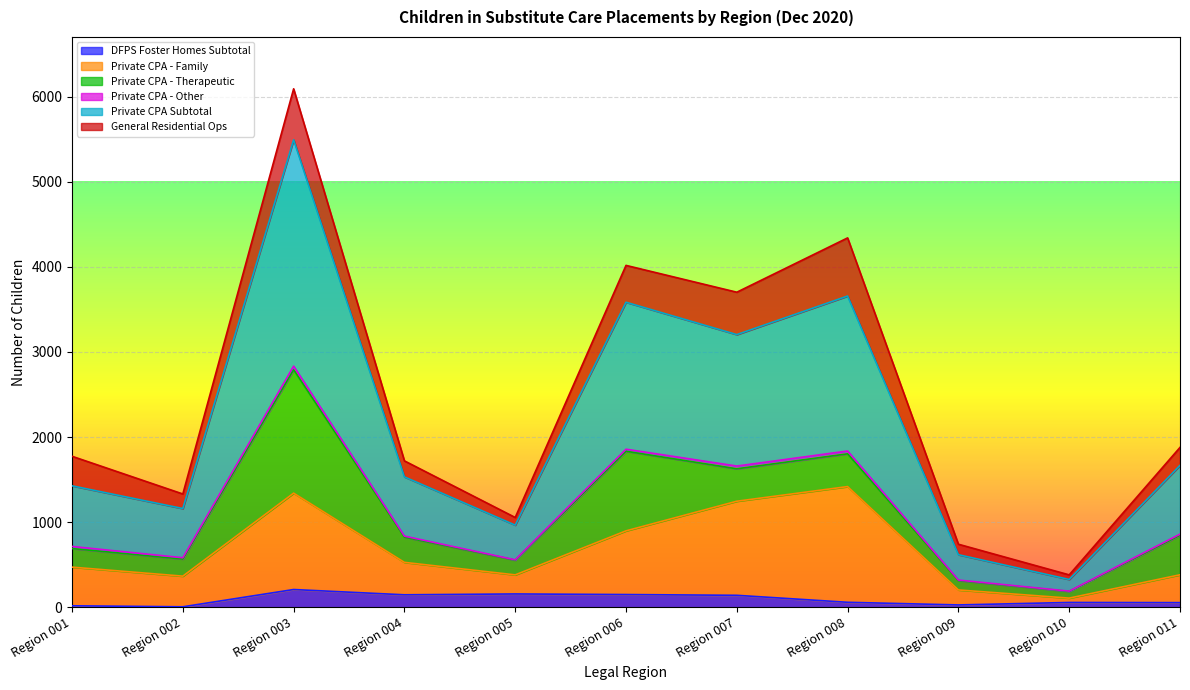

Which series has the largest total across all categories?

Private CPA Subtotal